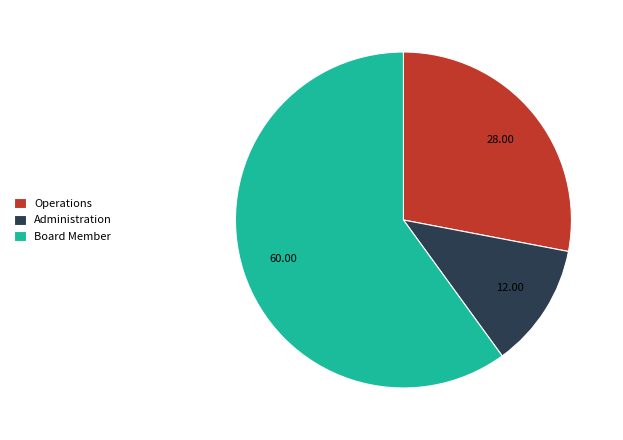

What is the majority slice?

Board Member